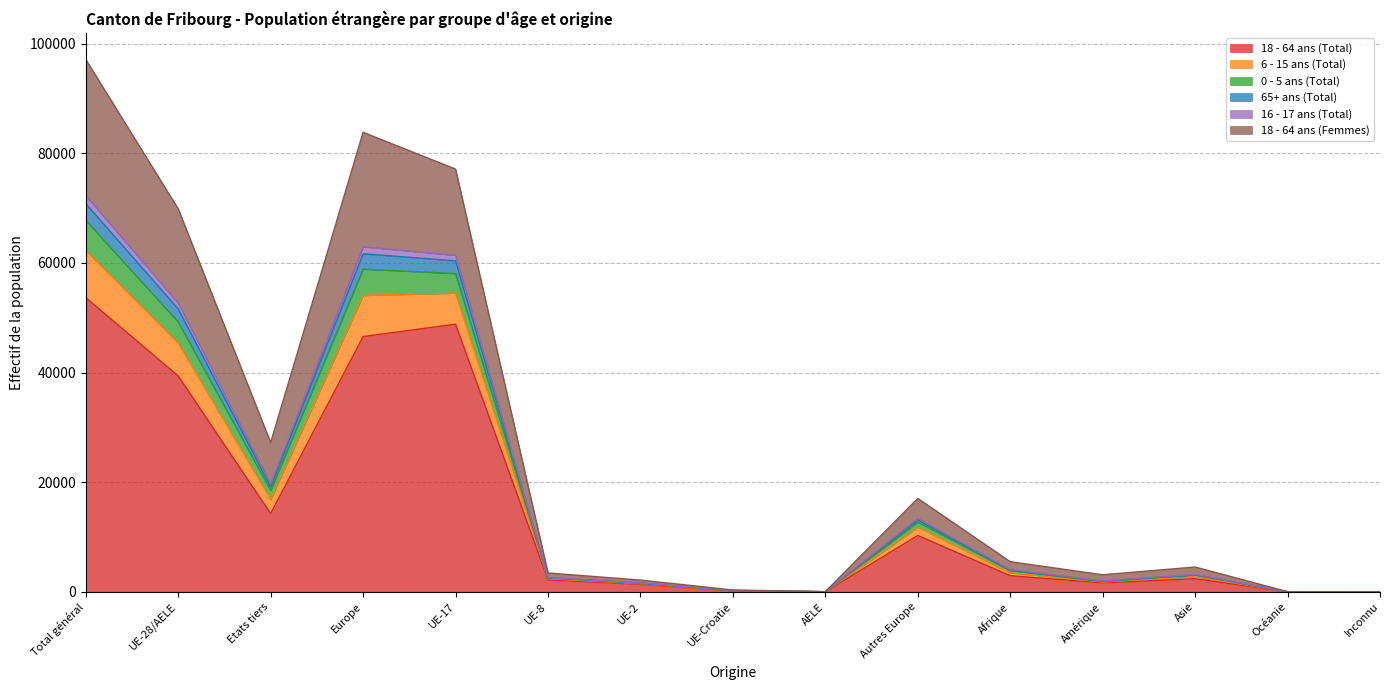

What position from the right is Europe?

12